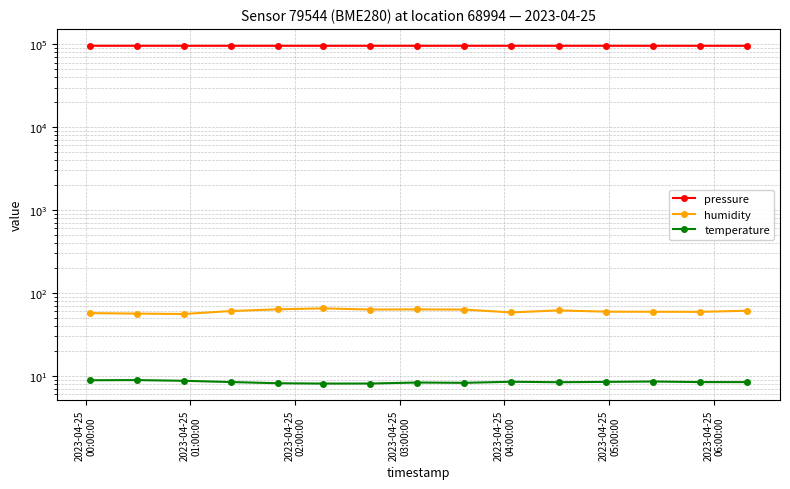

Count the number of categories in the chart.

15